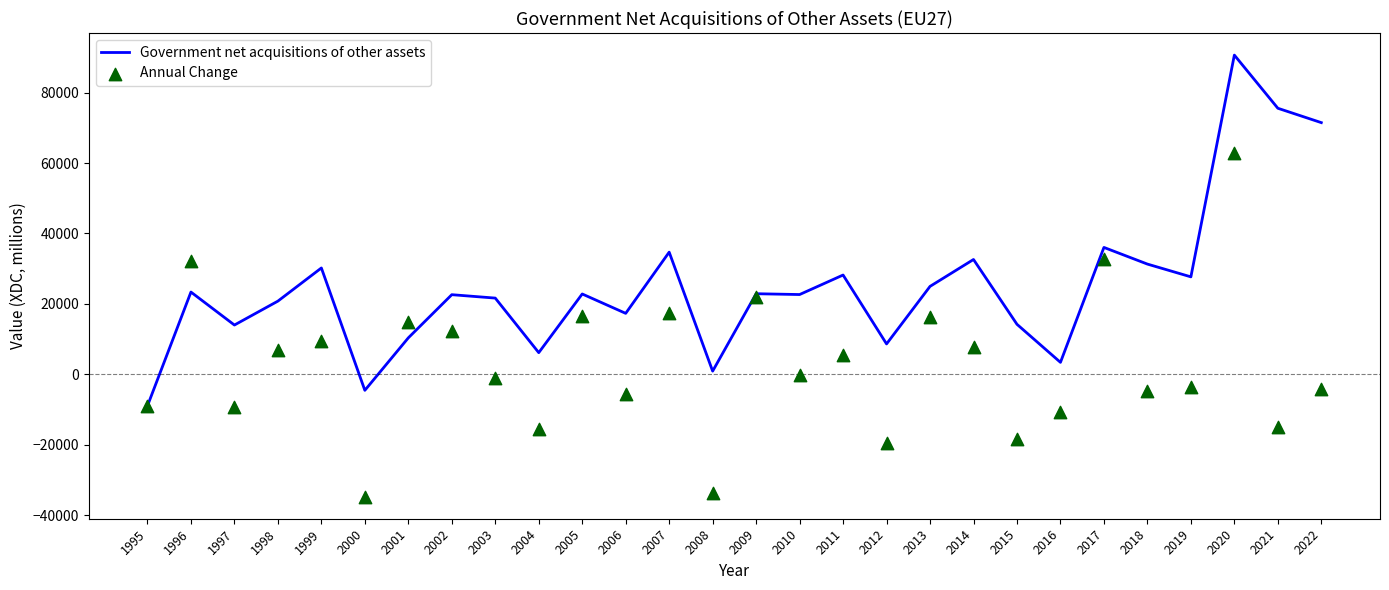

Which series contains the lowest Y value?

Annual Change